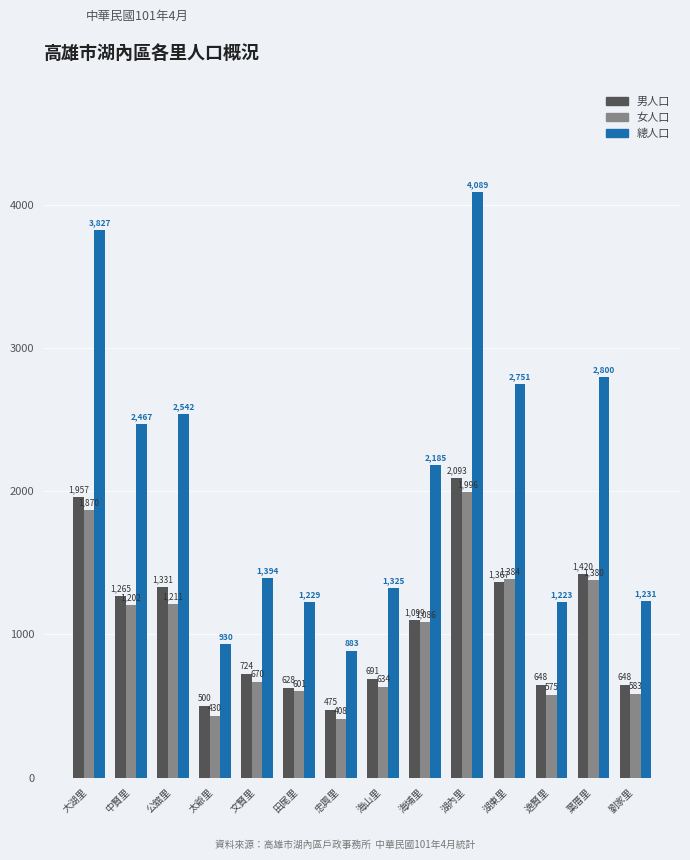

Rank the series by their maximum value, from lowest to highest.

女人口, 男人口, 總人口